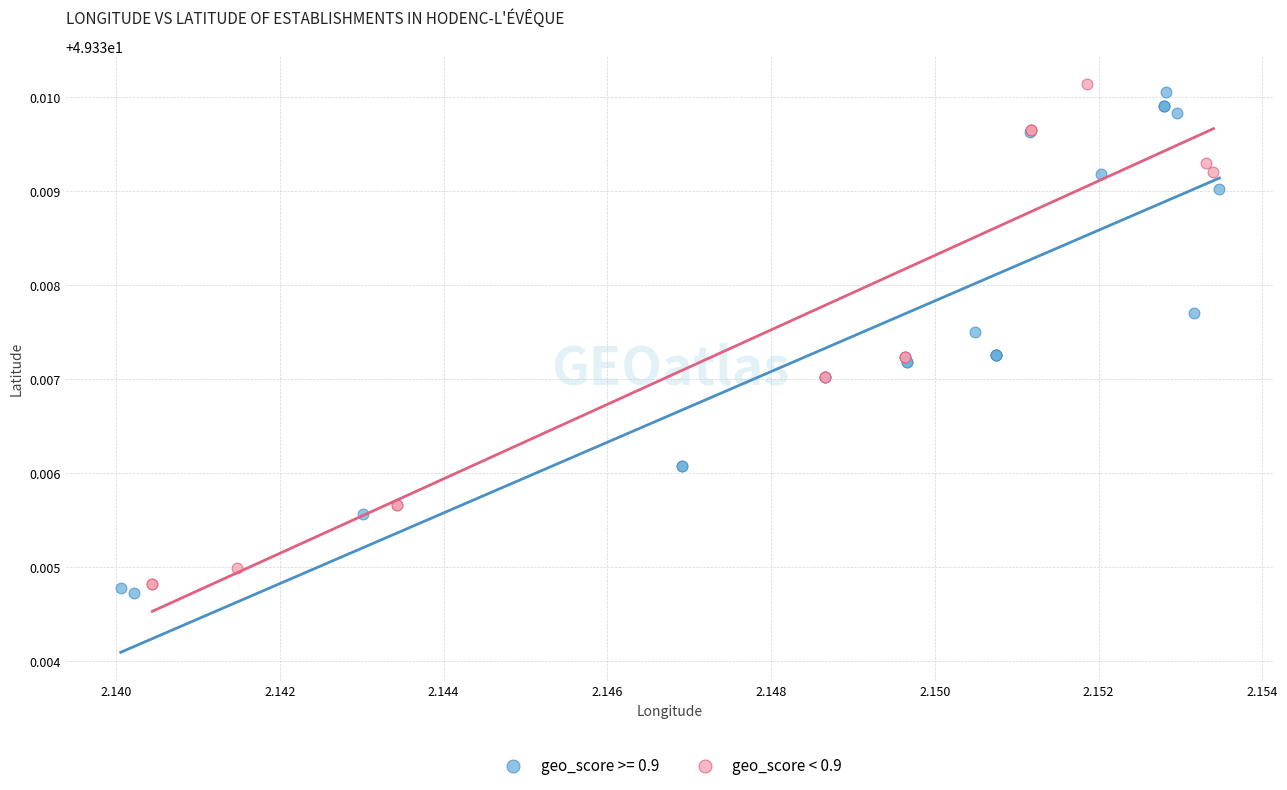

What are all the series names shown in the legend?

geo_score >= 0.9, geo_score < 0.9